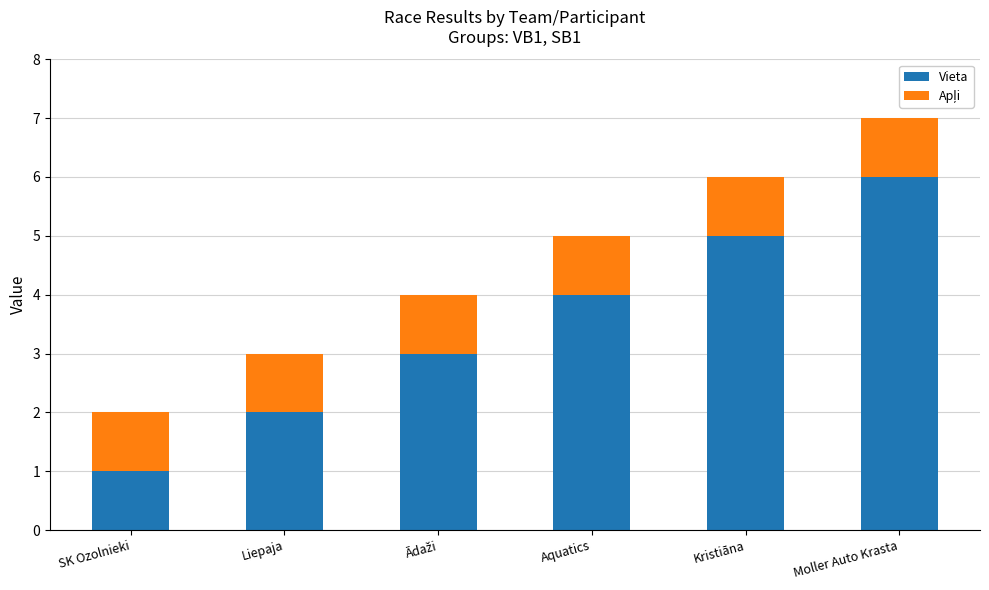

What is the maximum value for Vieta?

6